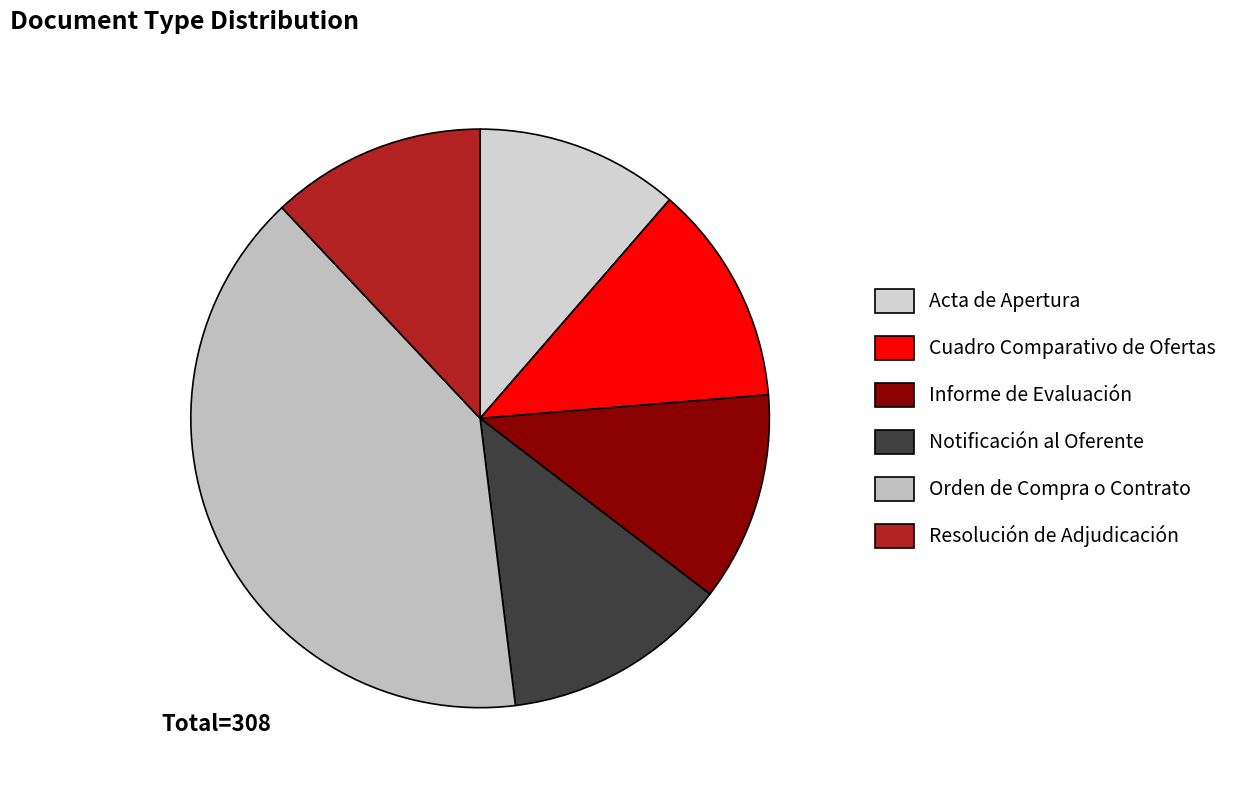

Count the number of slices in the pie.

6